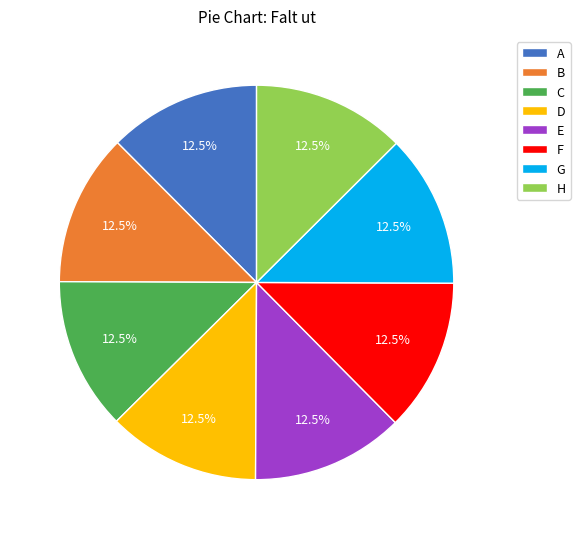

How many segments does this pie chart have?

8